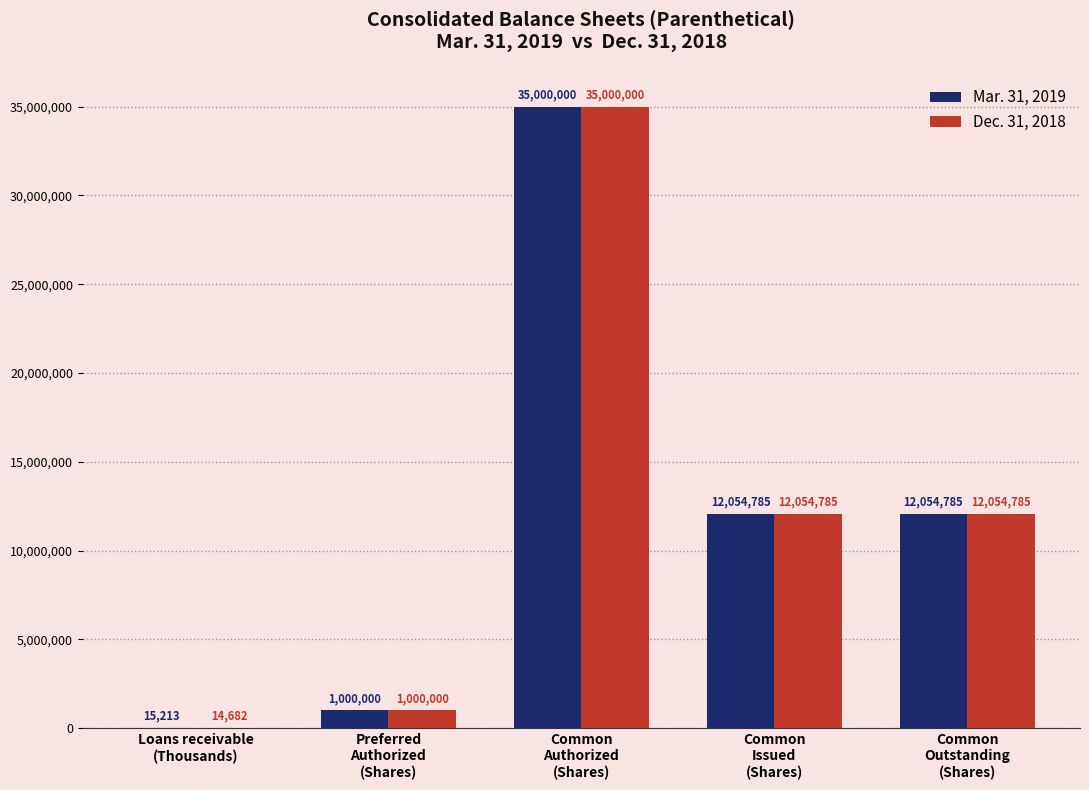

What is the greatest value displayed?

35000000